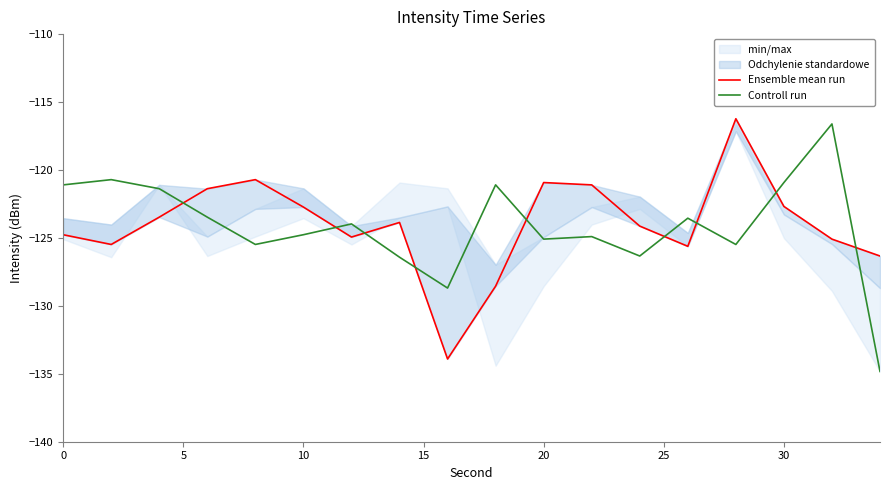

How many values in the Ensemble mean run series exceed -123?

7